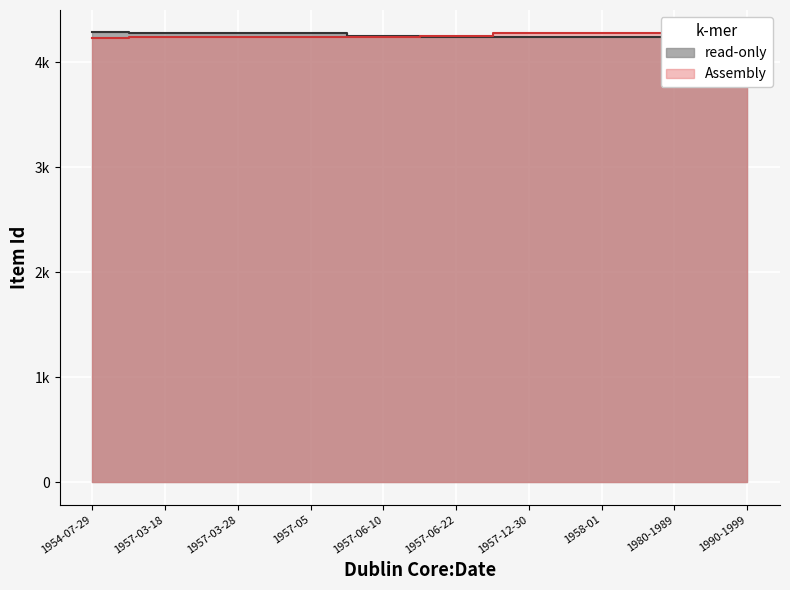

Where does the read-only series first go above 4249?

1954-07-29